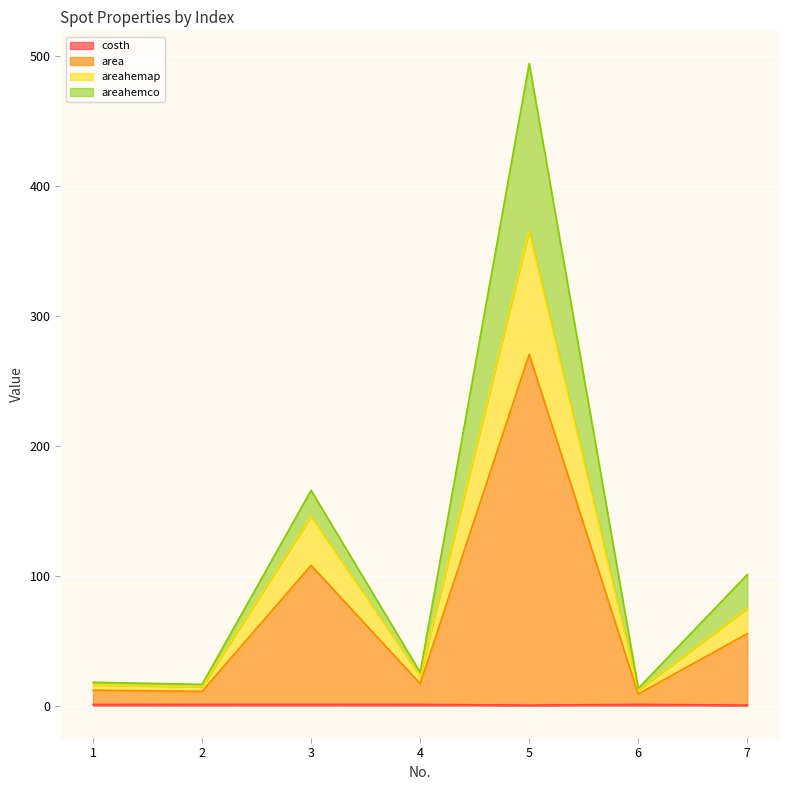

At which category is the sum across all series the highest?

5